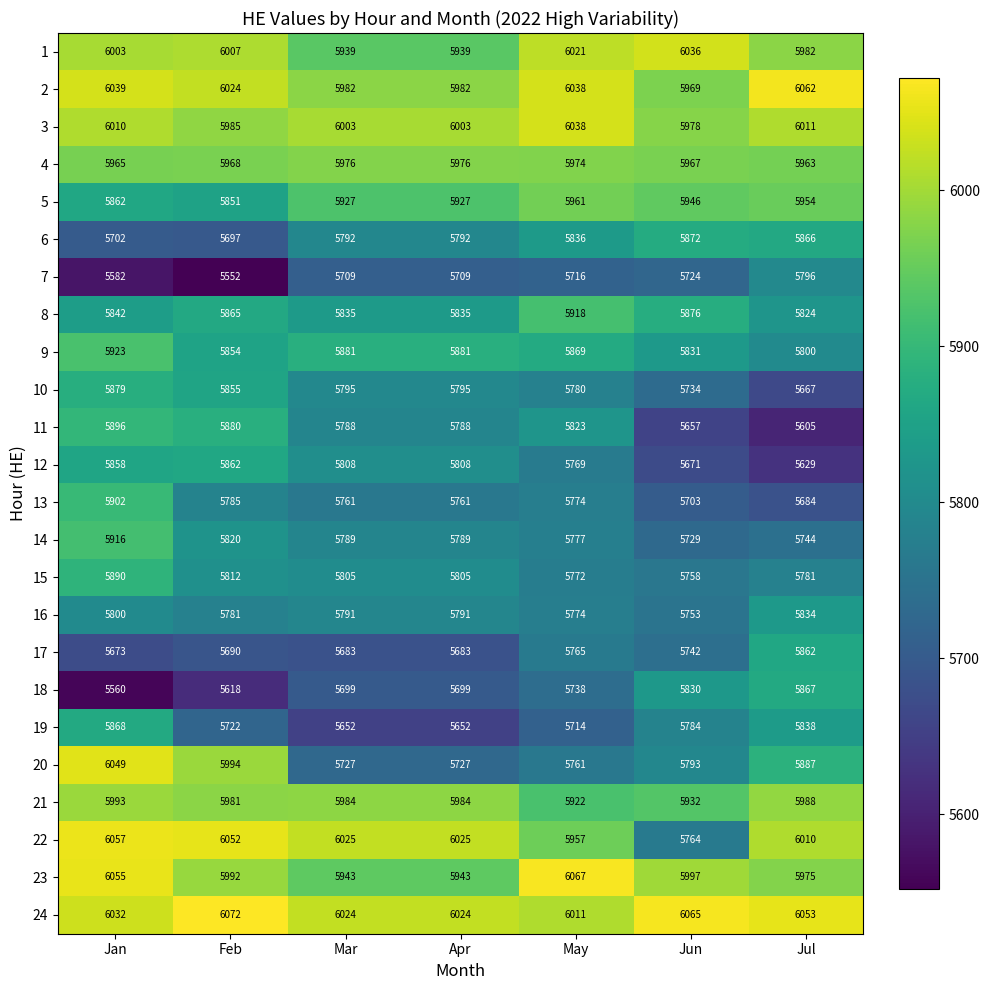

Which series has the largest total across all categories?

24